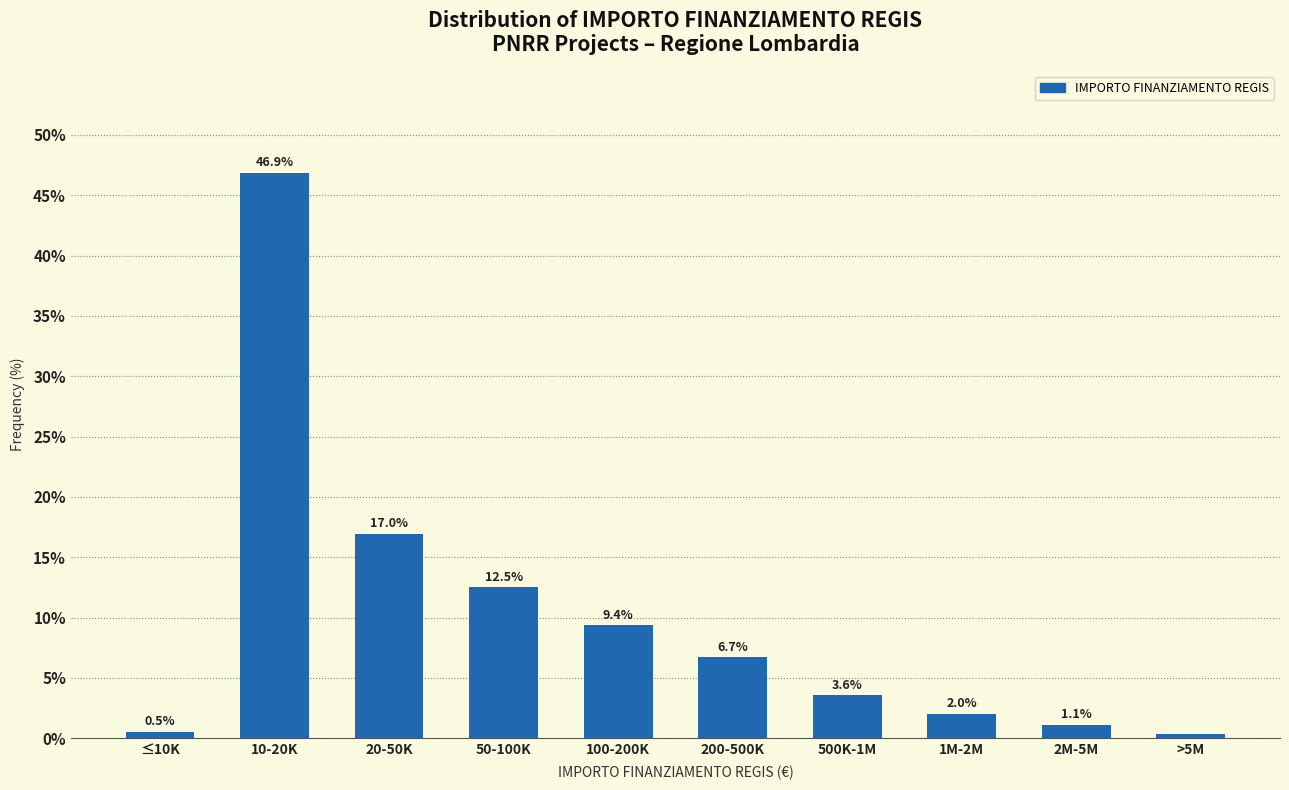

Where is the data nearest to the value 23?

20-50K